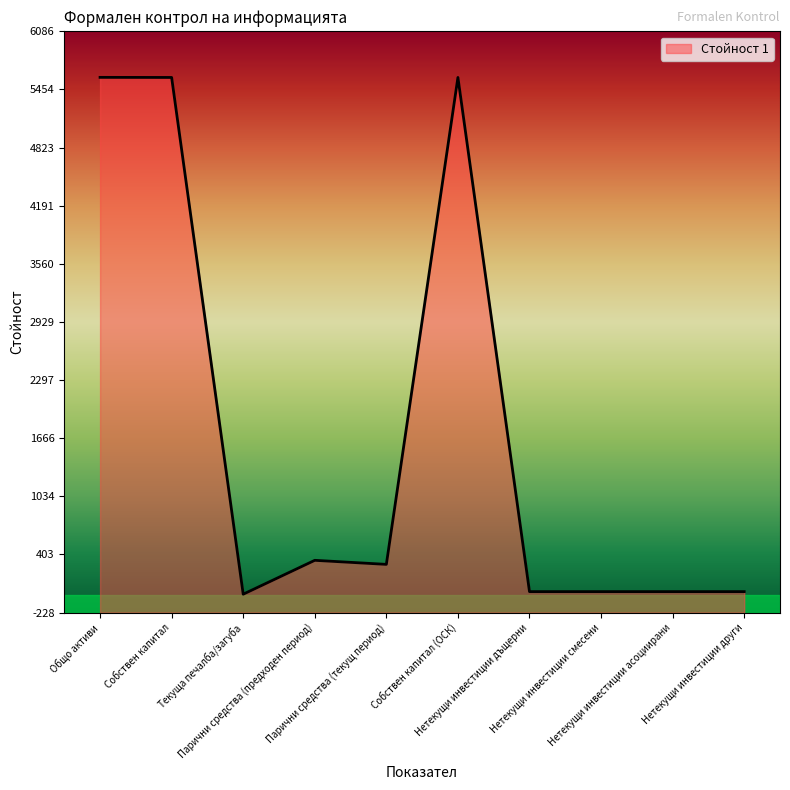

Reading left to right, list all the values displayed in this chart.

Общо активи=5586	Собствен капитал=5585	Текуща печалба/загуба=-28	Парични средства (предходен период)=340	Парични средства (текущ период)=296	Собствен капитал (ОСК)=5585	Нетекущи инвестиции дъщерни=0	Нетекущи инвестиции смесени=0	Нетекущи инвестиции асоциирани=0	Нетекущи инвестиции други=0